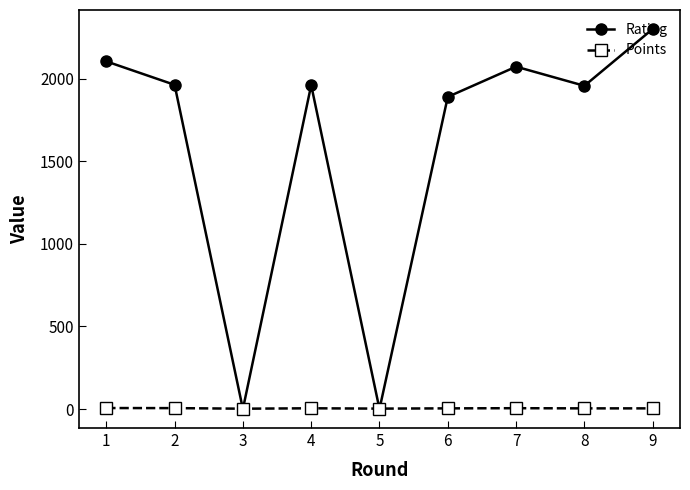

At how many categories does at least one series exceed 140?

7